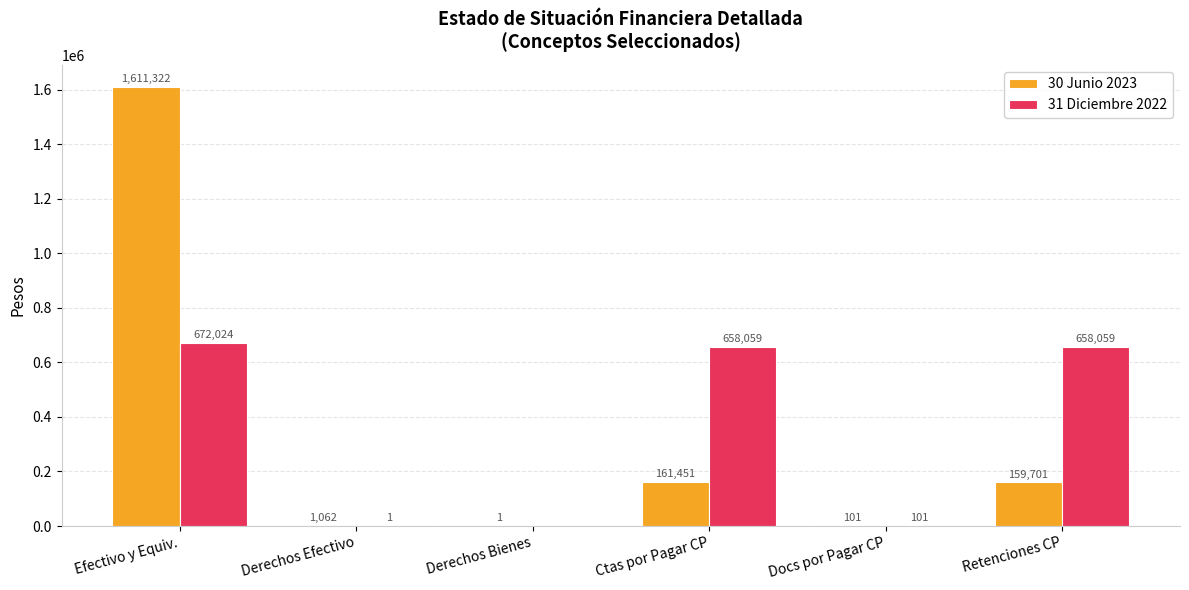

At which category is the sum across all series the highest?

Efectivo y Equiv.